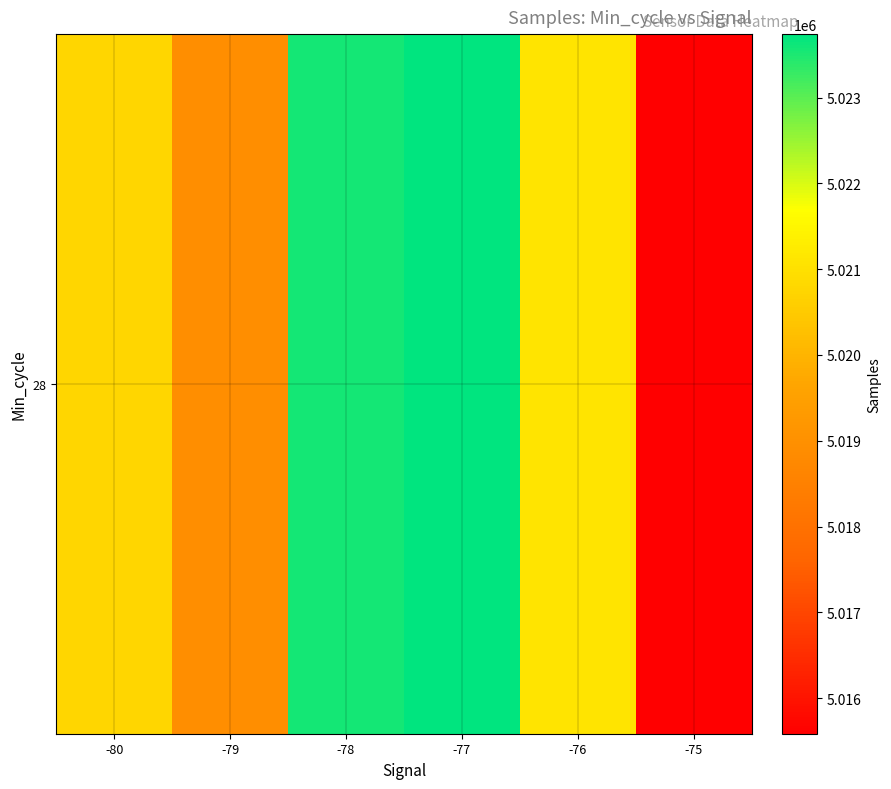

What is the difference between the maximum and minimum values?

8153.0